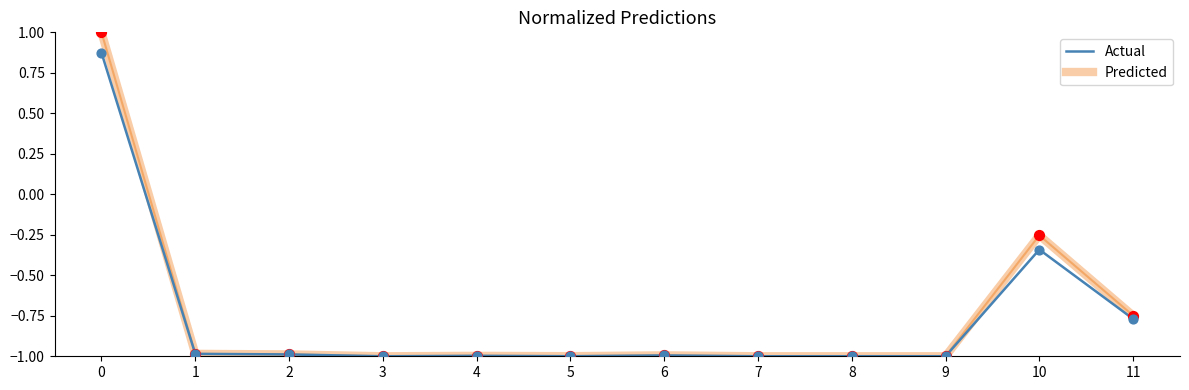

What are all the series names shown in the legend?

Actual, Predicted